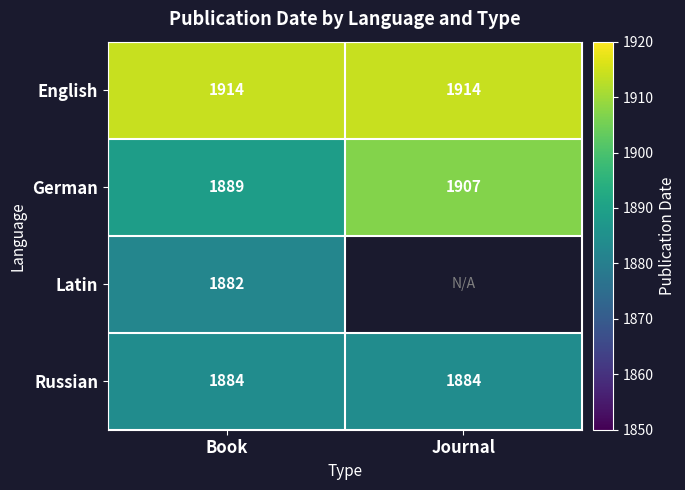

What is the spread (max minus min) of values at Book?

32